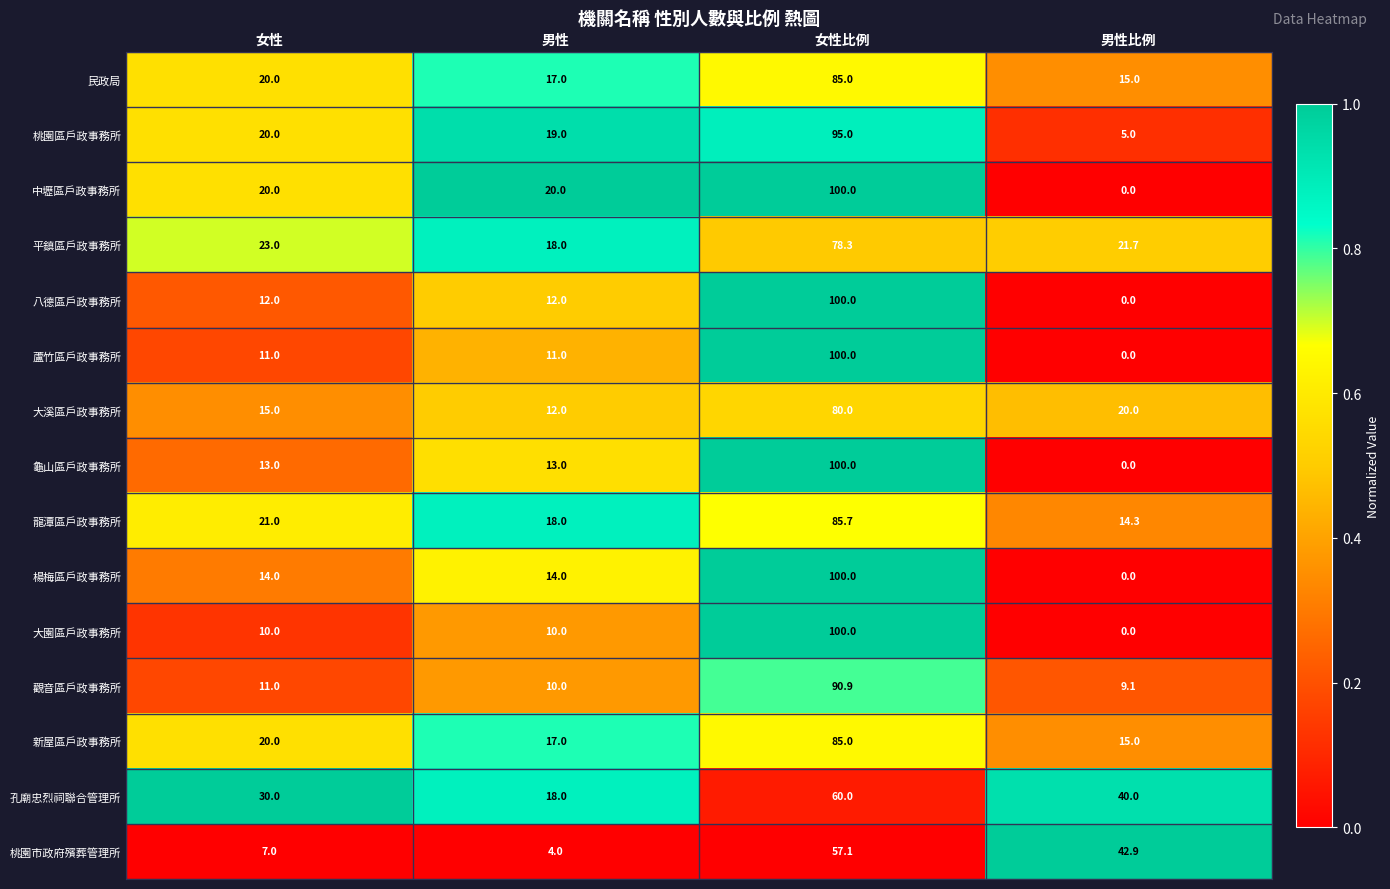

At which category is the sum across all series the highest?

女性比例